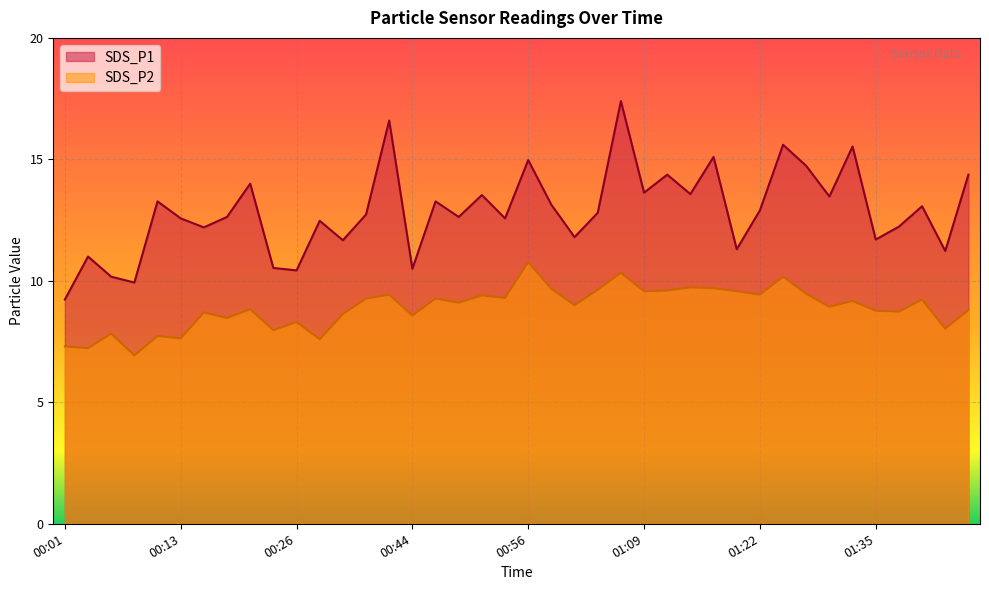

Rank the series by their average value, from highest to lowest.

SDS_P1, SDS_P2